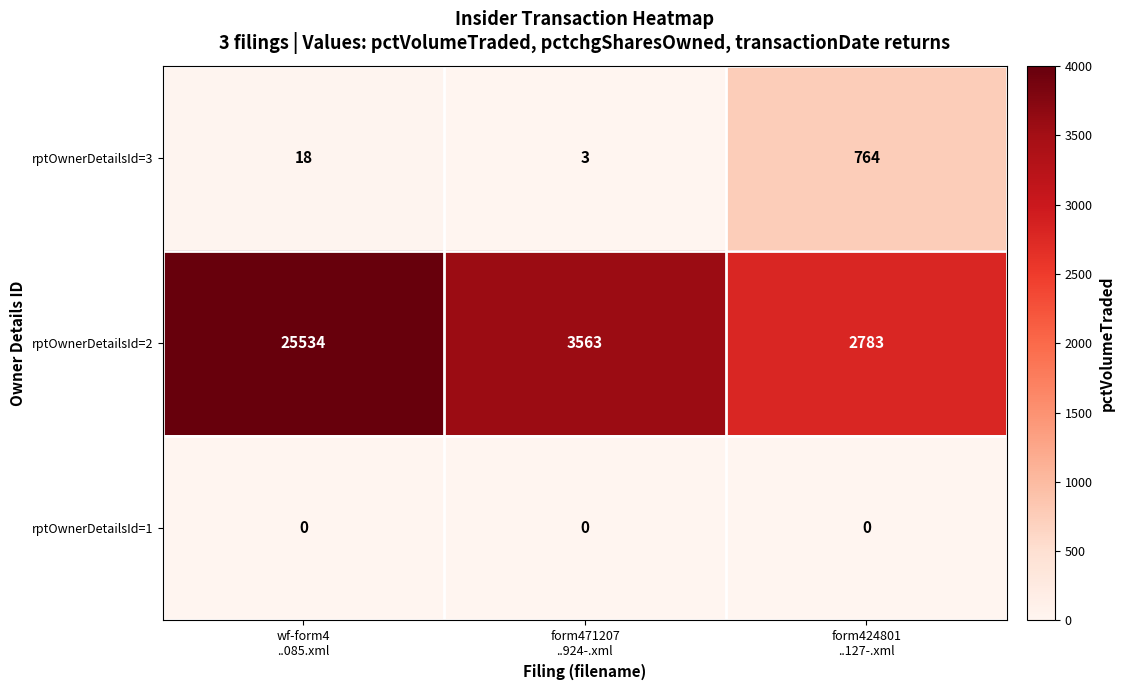

List the series in order of their peak value, lowest first.

rptOwnerDetailsId=1, rptOwnerDetailsId=3, rptOwnerDetailsId=2